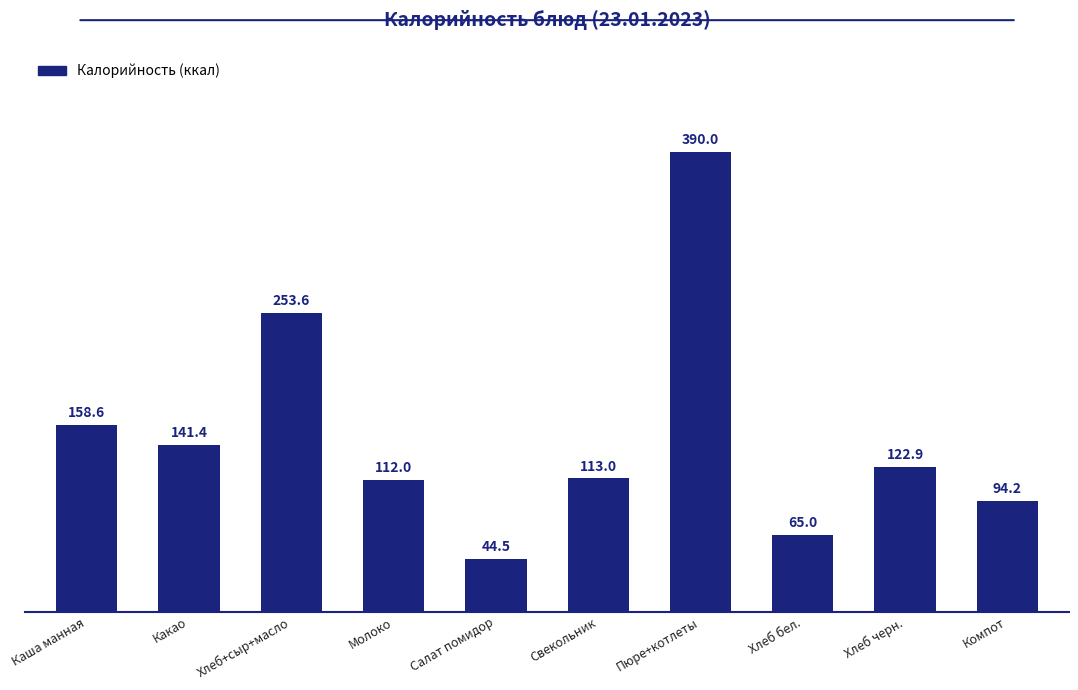

Reading right to left, extract all data points from this chart.

94.2	122.9	65.0	390.0	113.0	44.5	112.0	253.6	141.4	158.6